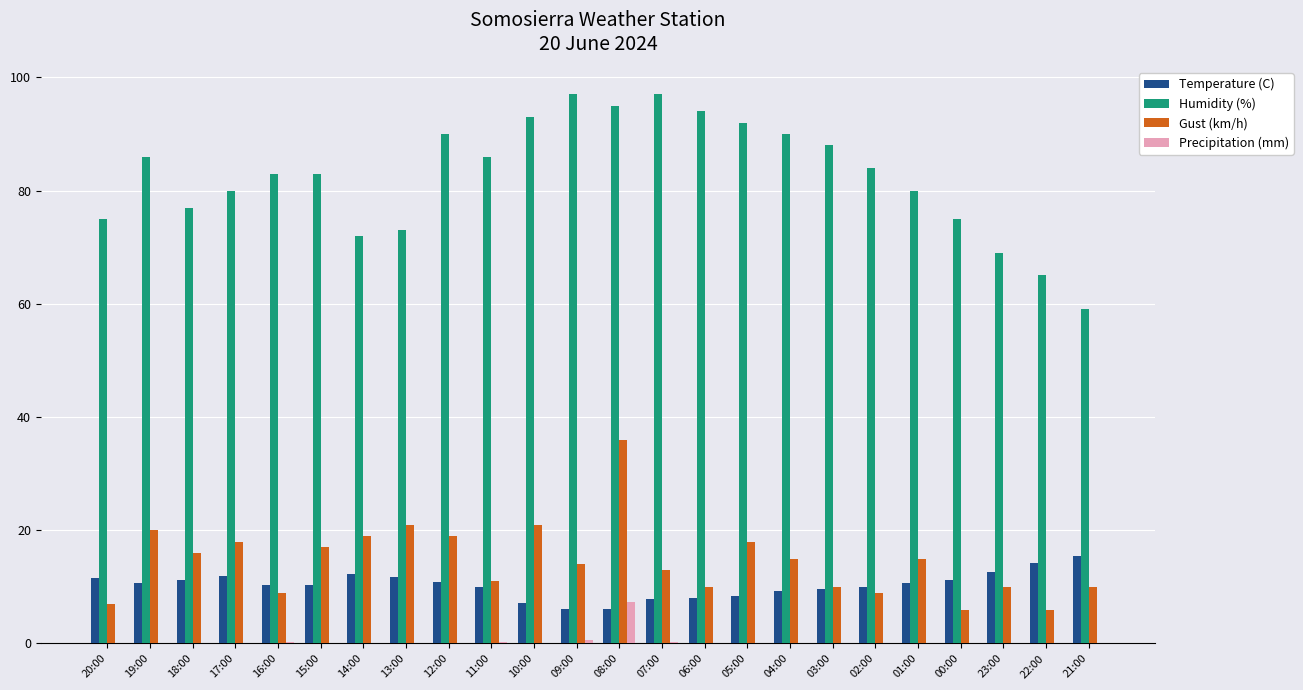

What is the maximum value for Temperature (C)?

15.5